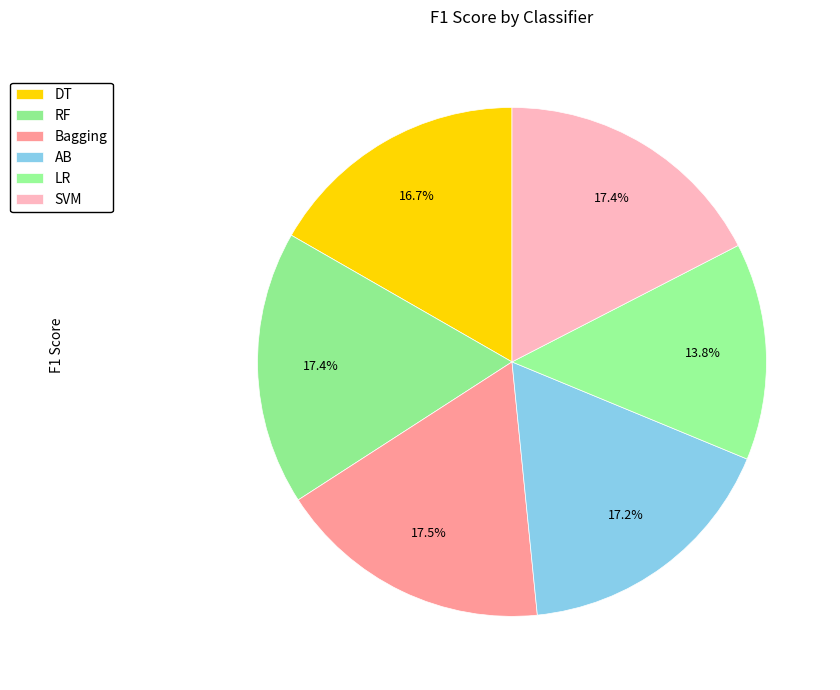

How many segments does this pie chart have?

6